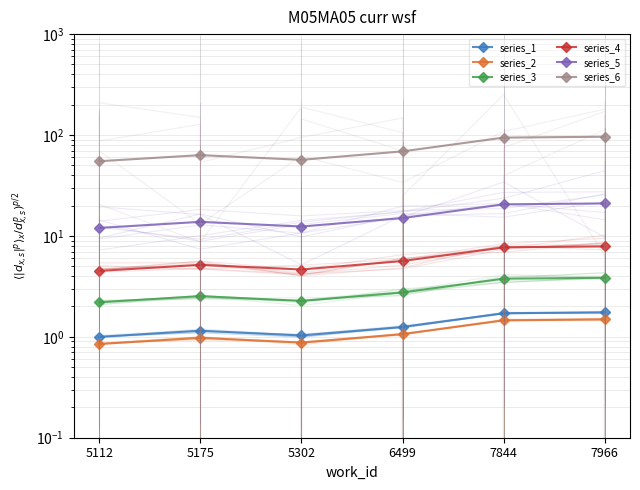

At 5112, list the series in order from smallest to largest.

series_2, series_1, series_3, series_4, series_5, series_6